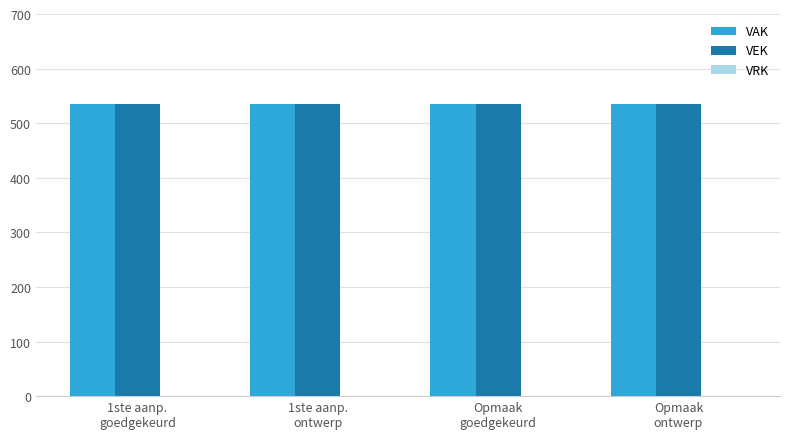

What are all the series names shown in the legend?

VAK, VEK, VRK